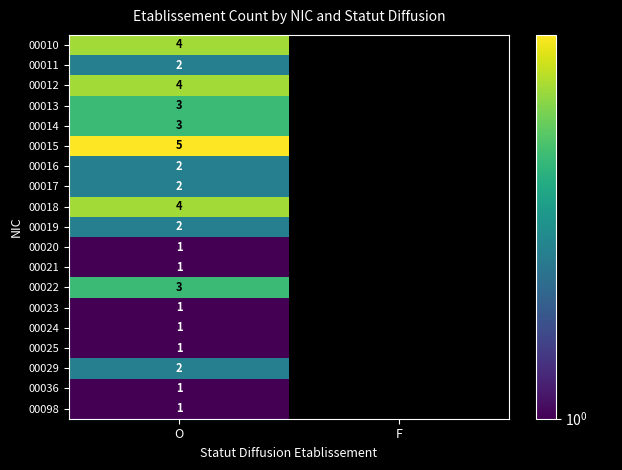

The value of 00024 at O is 1. True or false?

True